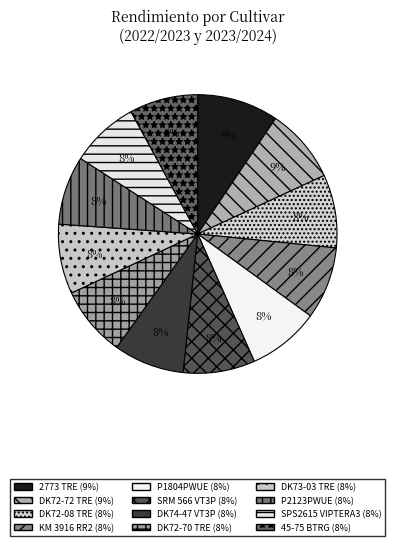

Which category has the biggest portion of the pie?

2773 TRE